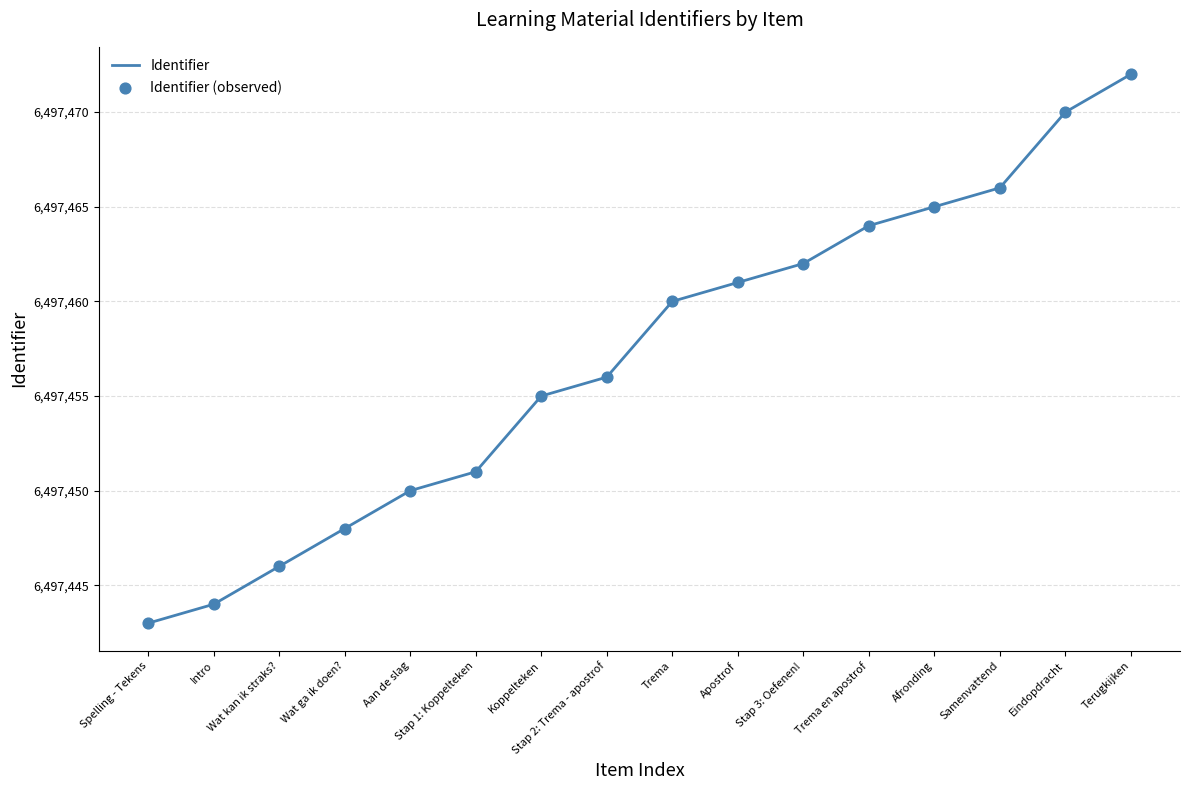

What position from the left is Stap 2: Trema - apostrof?

8